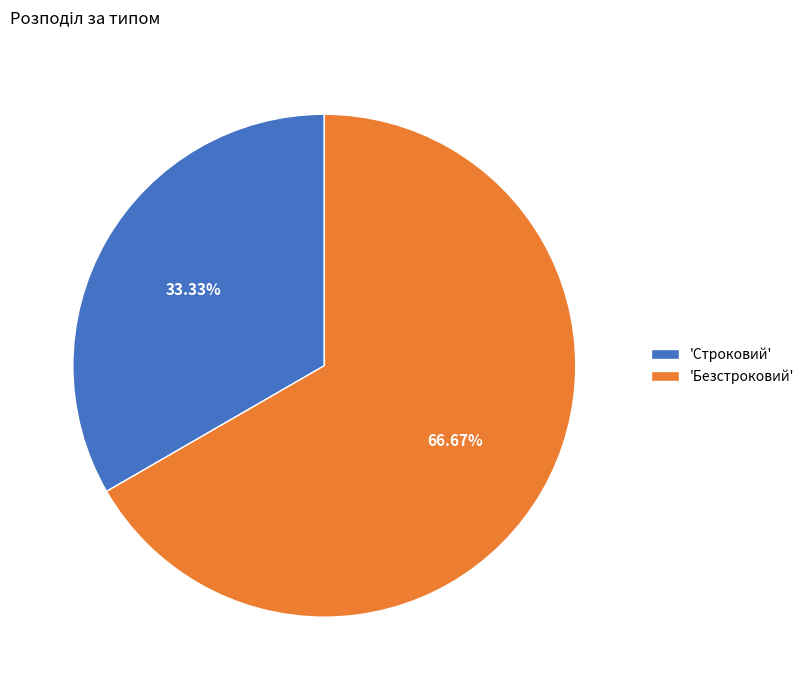

Which slice is the largest?

'Безстроковий'